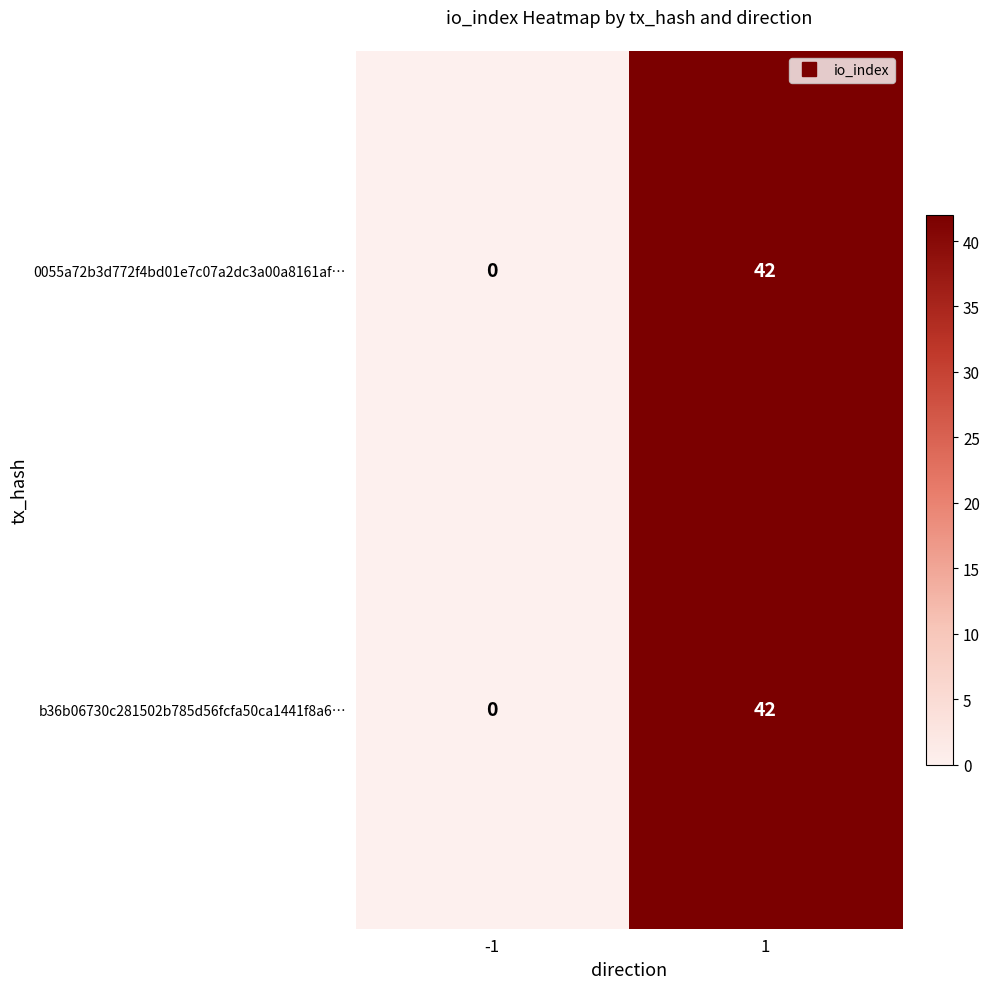

Reading left to right, what are all the values shown in this chart?

0055a72b3d772f4bd01e7c07a2dc3a00a8161af…: -1=0	1=42
b36b06730c281502b785d56fcfa50ca1441f8a6…: -1=0	1=42